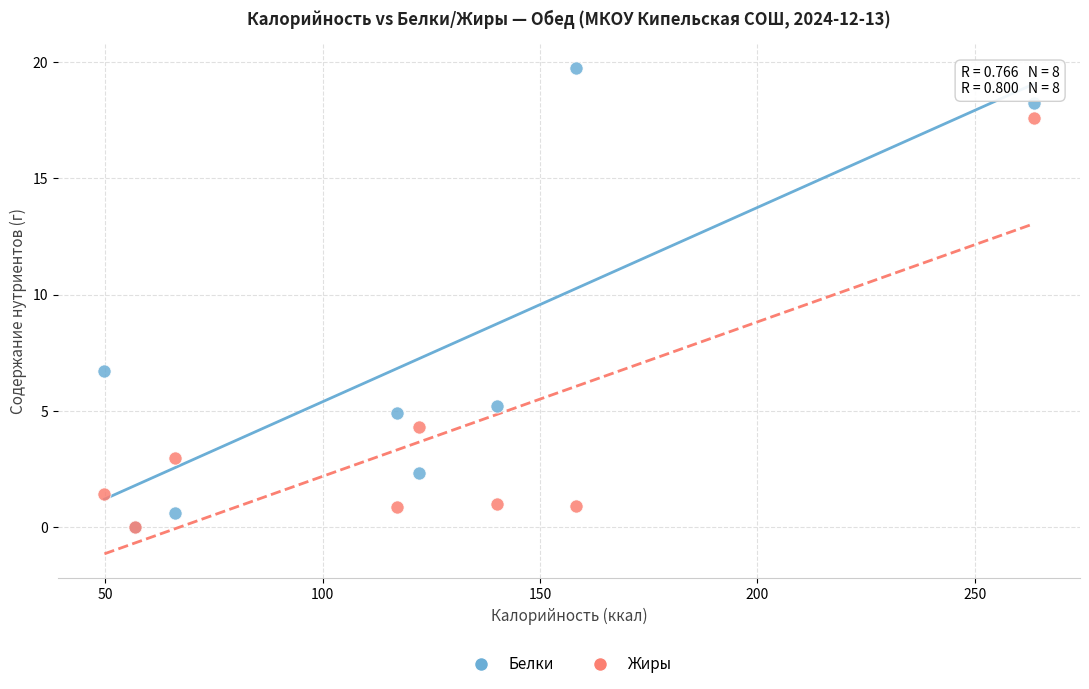

In the Белки series, what Y value is closest to 9?

6.7